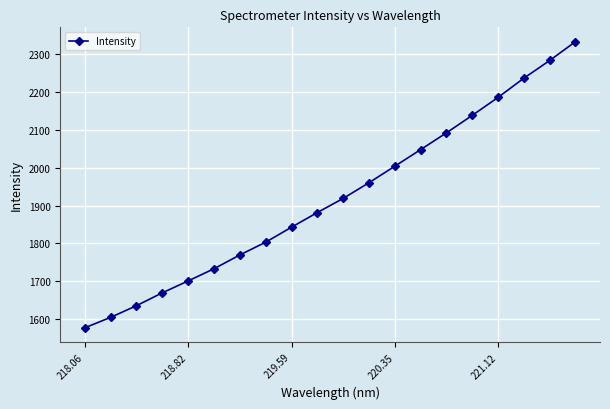

What is the smallest value displayed?

1577.1